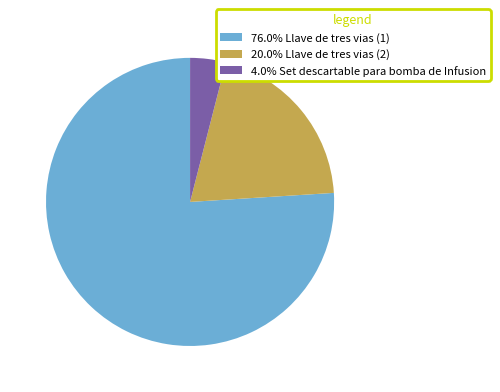

Does any single category account for the majority?

Yes